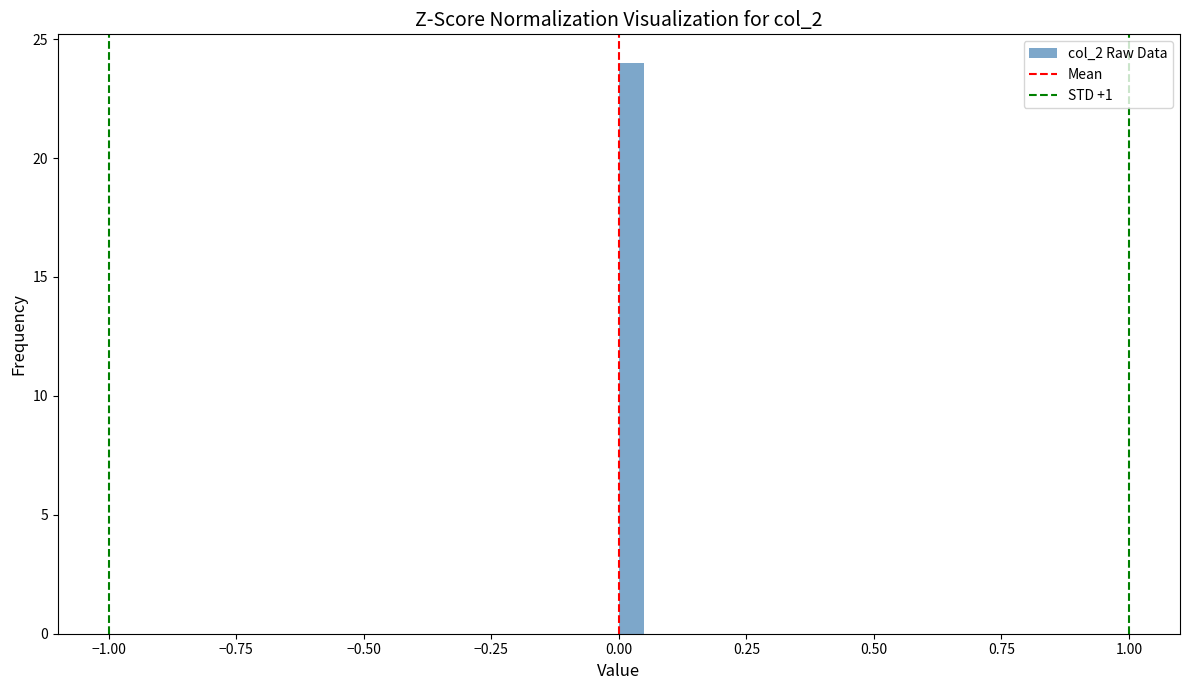

Read against the x-axis, roughly where is the centre of the tallest bar?

0.05